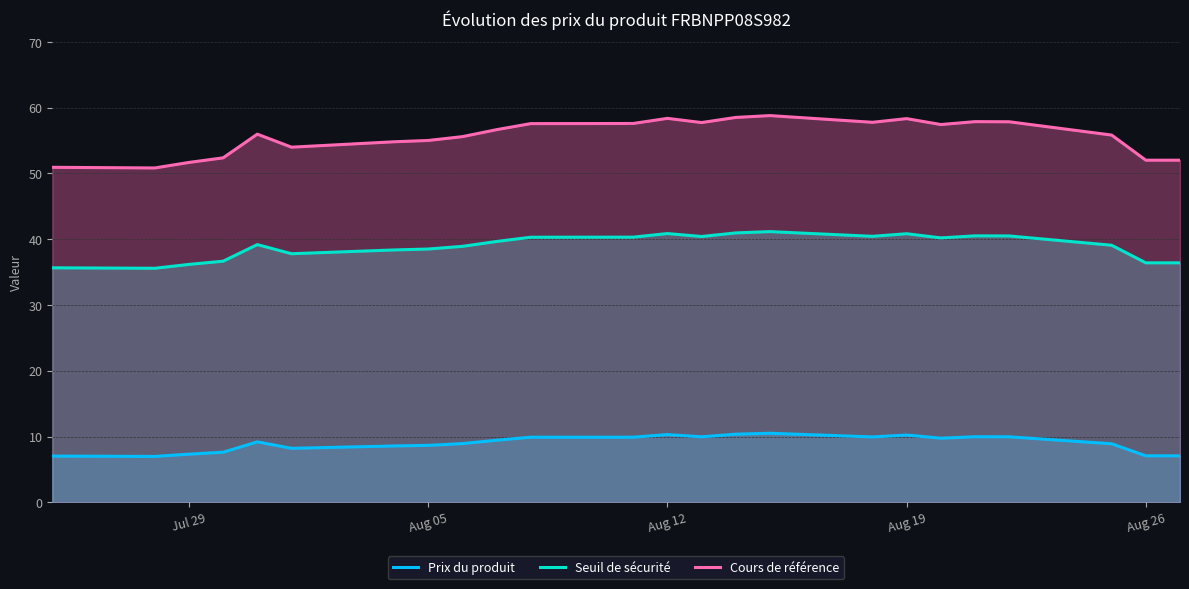

Which series has the largest range (max minus min)?

Cours de référence